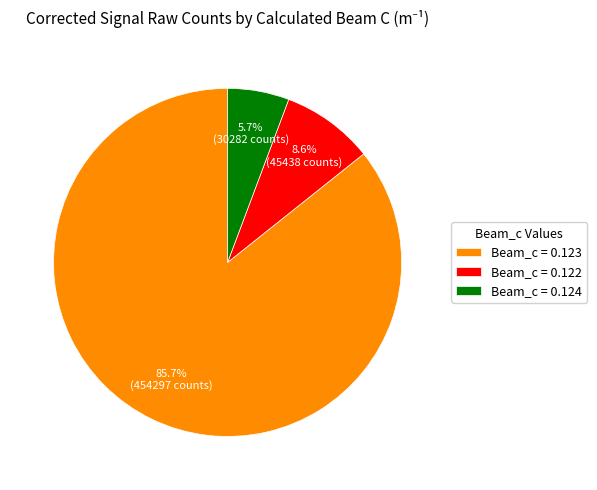

What percentage is NOT represented by Beam_c = 0.122?

91.4%